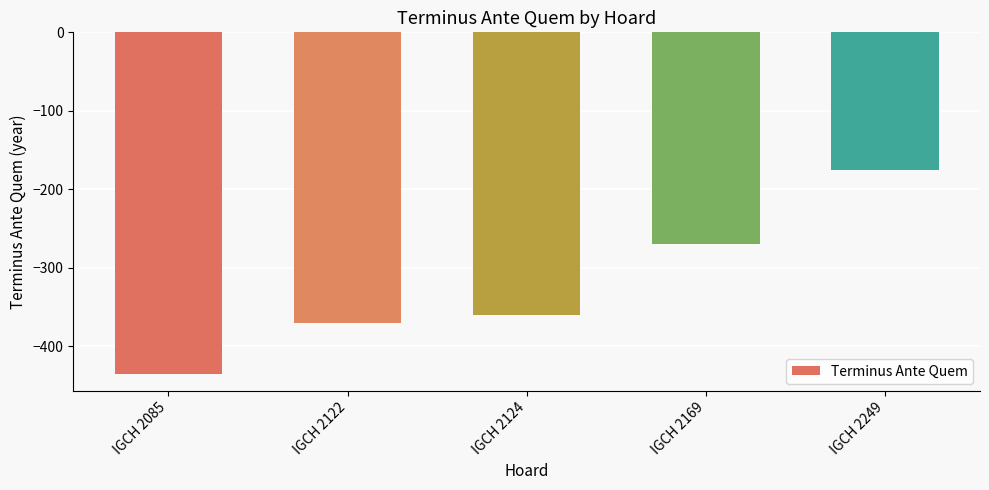

Count the number of values greater than -360.

2